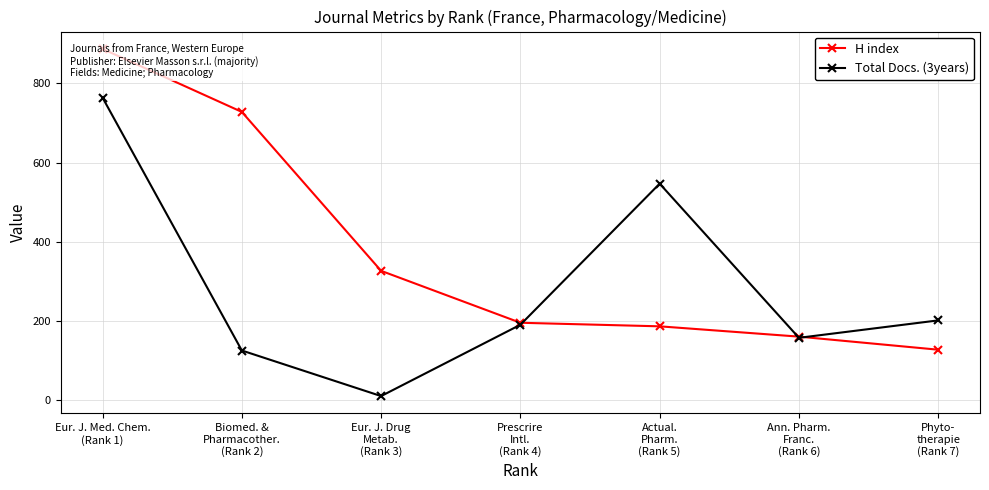

At how many categories does at least one series exceed 308?

4